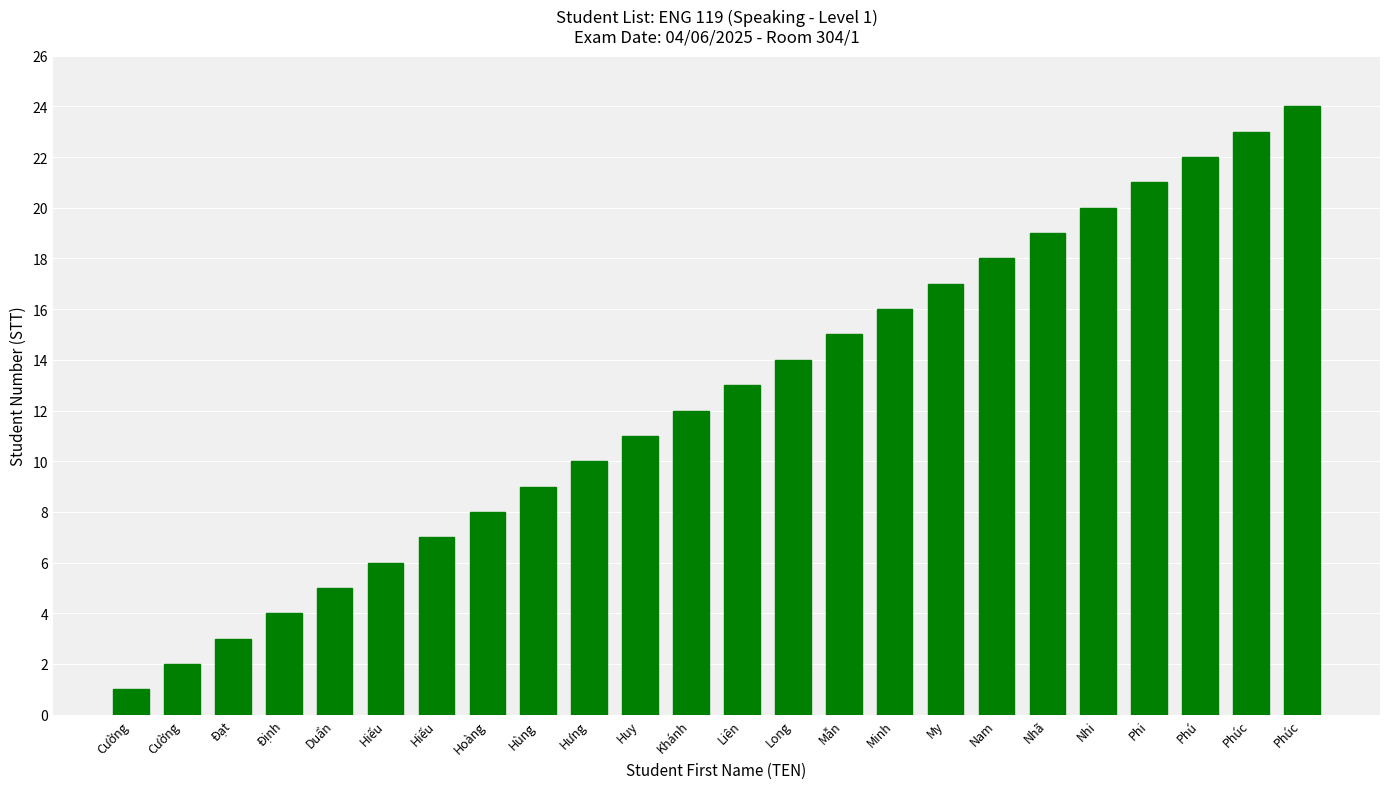

Count the number of categories in the chart.

24